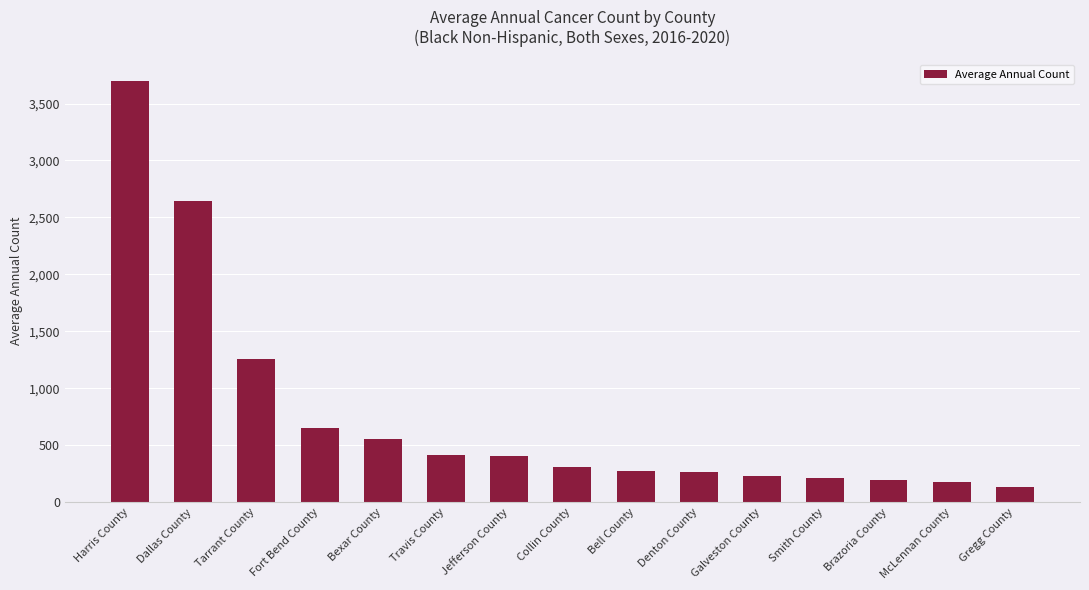

What is the change in value from Bexar County to Travis County?

-135